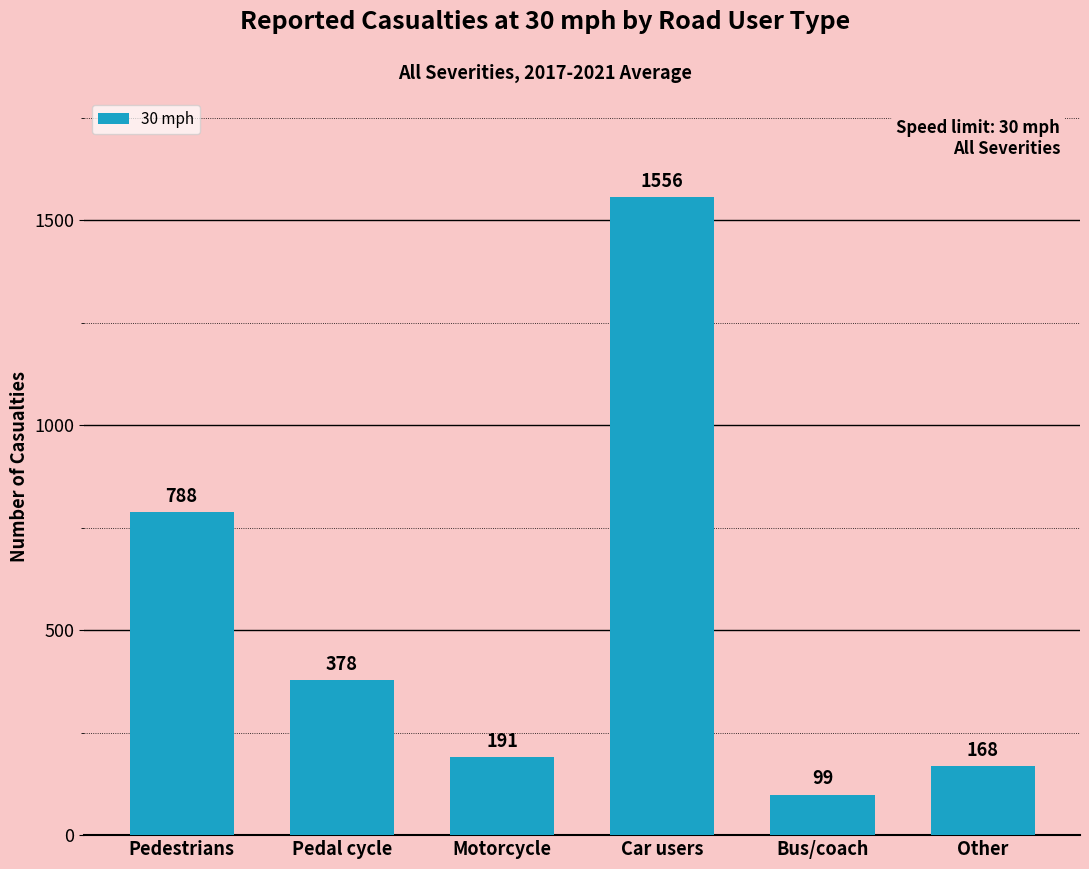

Reading left to right, what are all the values shown in this chart?

Pedestrians=788	Pedal cycle=378	Motorcycle=191	Car users=1556	Bus/coach=99	Other=168